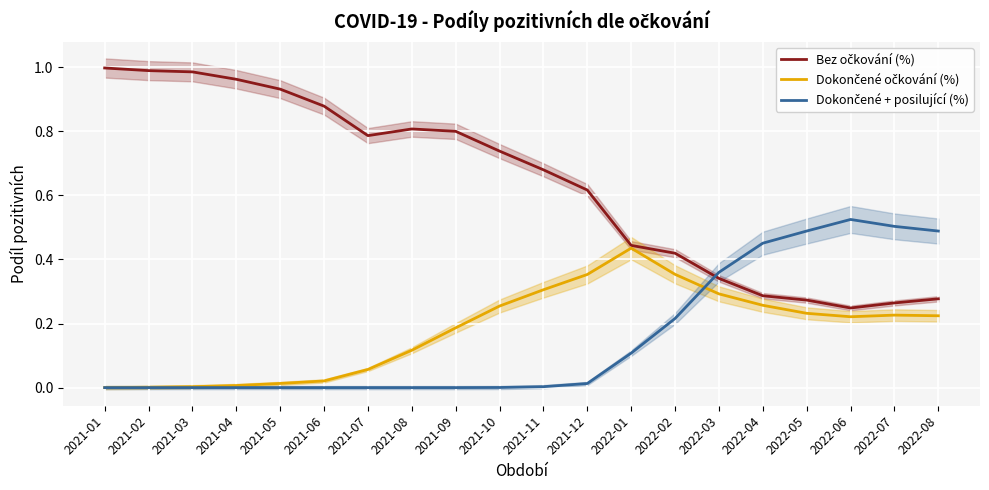

At 2021-12, list the series in order from largest to smallest.

Bez očkování (%), Dokončené očkování (%), Dokončené + posilující (%)